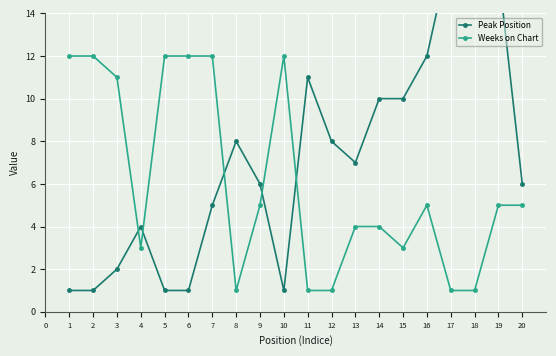

What value does the Weeks on Chart series have at 15, to the nearest 5?

5